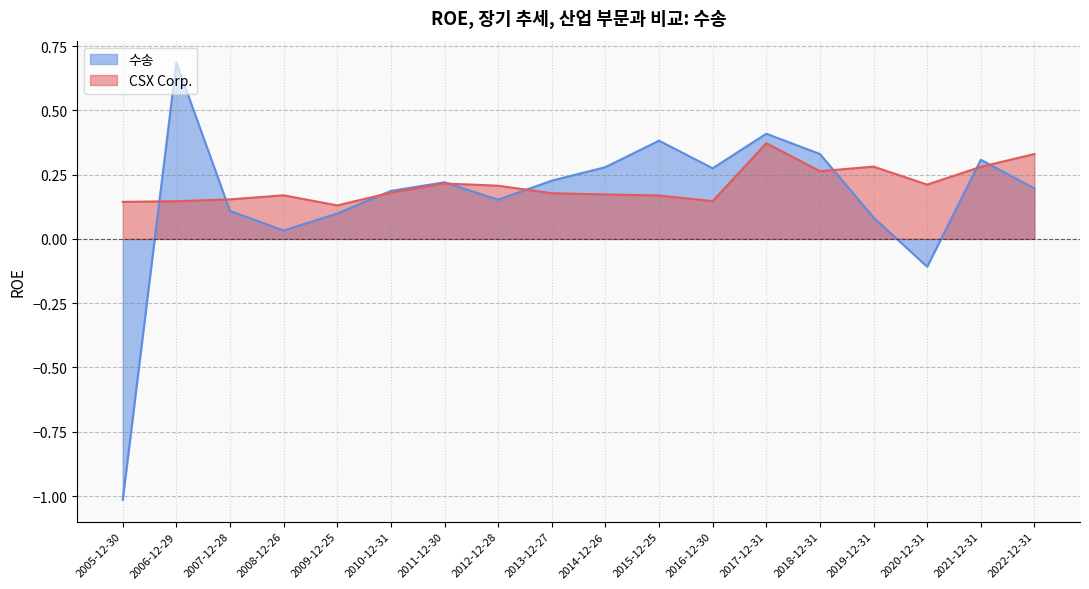

True or false: CSX Corp. has a value of 0.3 at 2018-12-31.

True